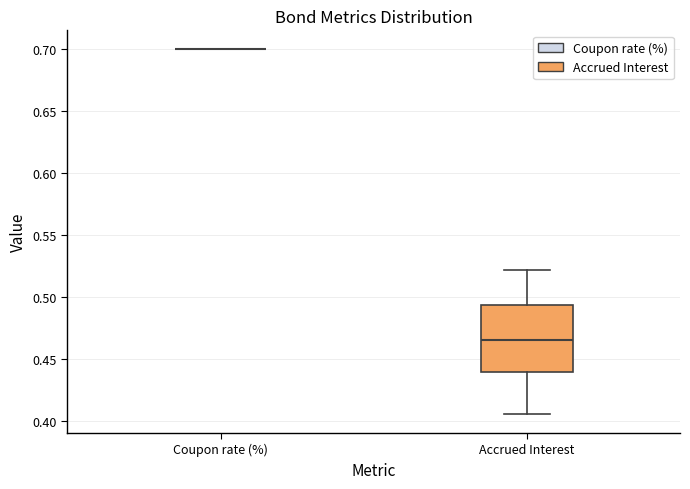

Where is the upper edge of the box for Accrued Interest on the y-axis? The values are not printed on the chart, so give them approximately, as read against the axis.

0.495